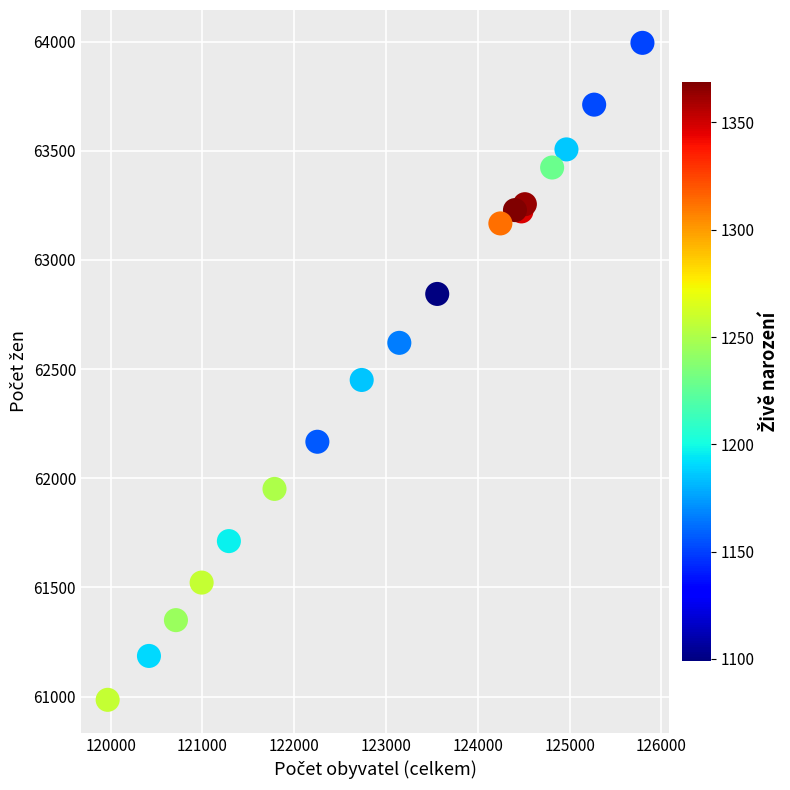

What Y value in the scatter plot is closest to 62489?

62450